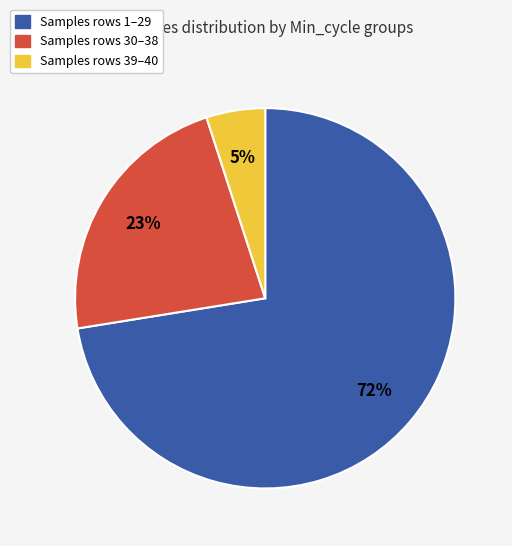

Is there a majority slice in this chart?

Yes